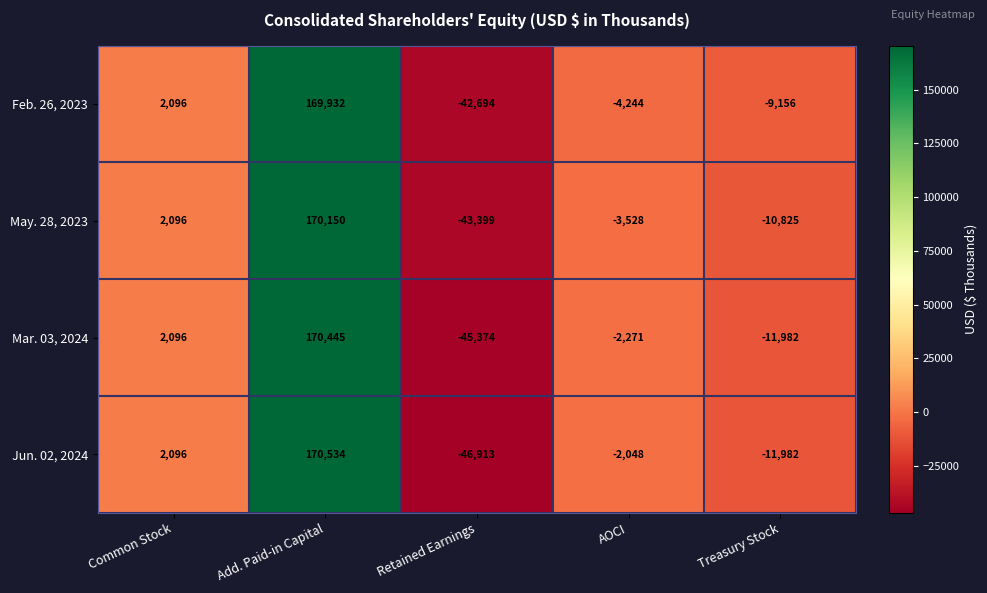

What is the difference between the highest and lowest values at AOCI?

2196